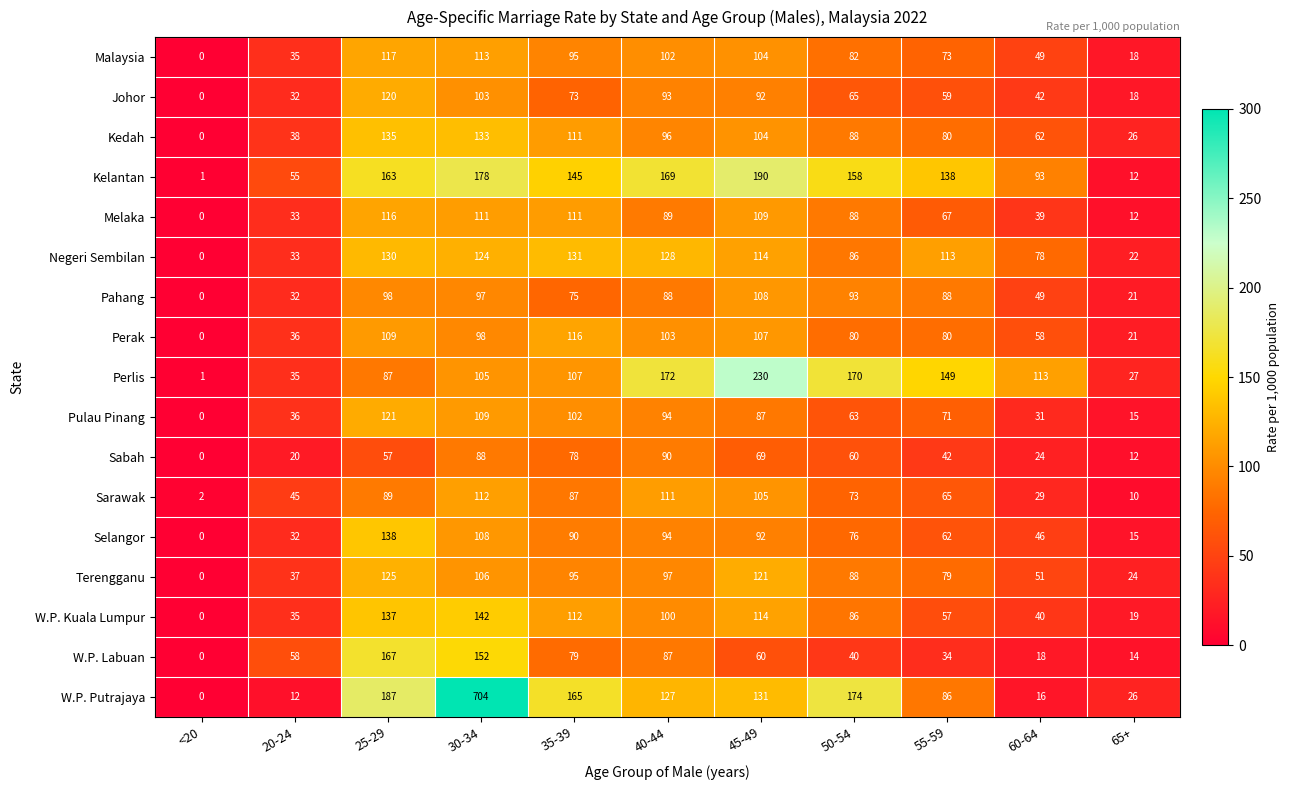

What is the average value of the Kedah series?

79